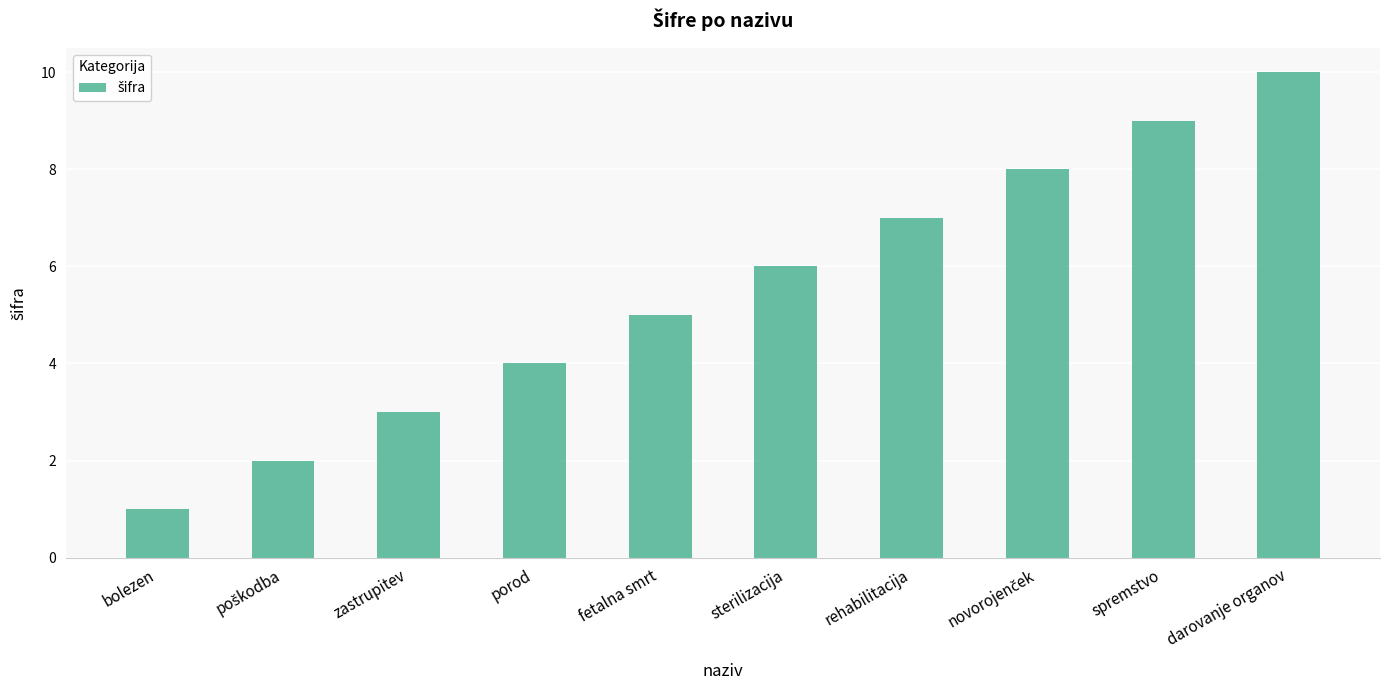

Is it true that the value at fetalna smrt is 3?

False